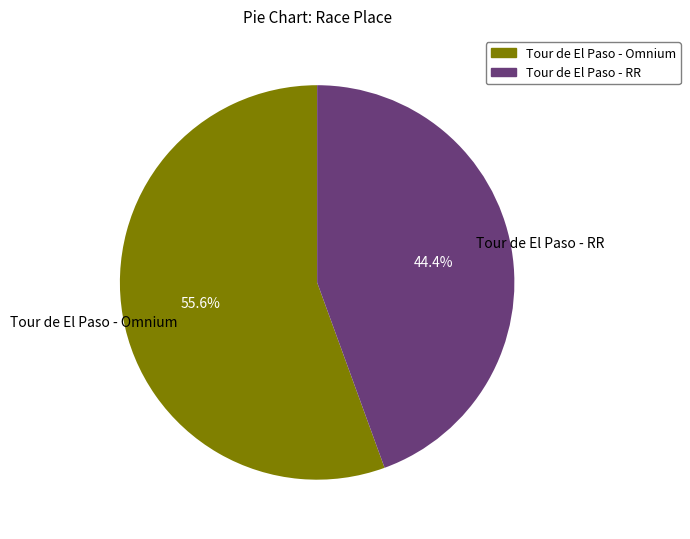

Is the sum of Tour de El Paso - RR and Tour de El Paso - Omnium greater than half?

Yes